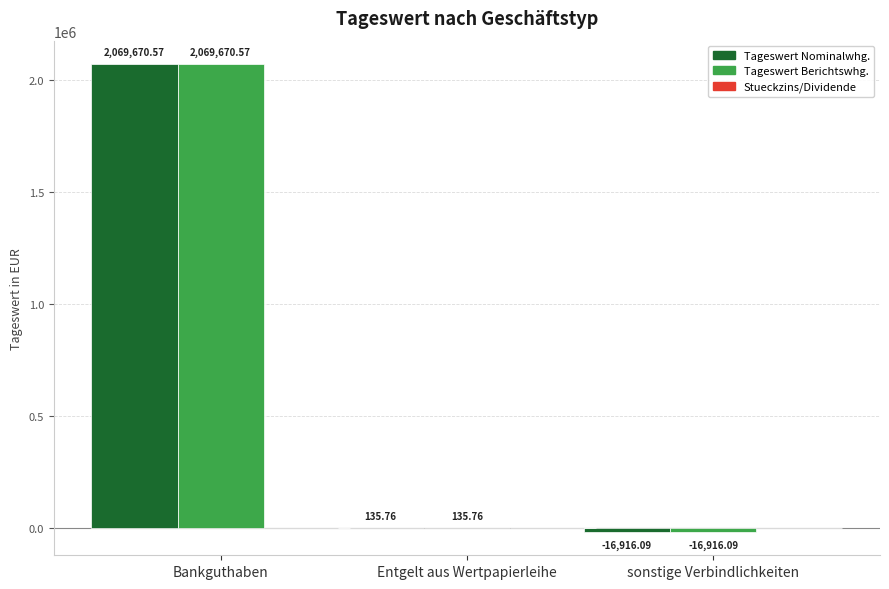

Is the value of Tageswert Berichtswhg. at Entgelt aus Wertpapierleihe greater than the value of Tageswert Nominalwhg. at sonstige Verbindlichkeiten?

Yes